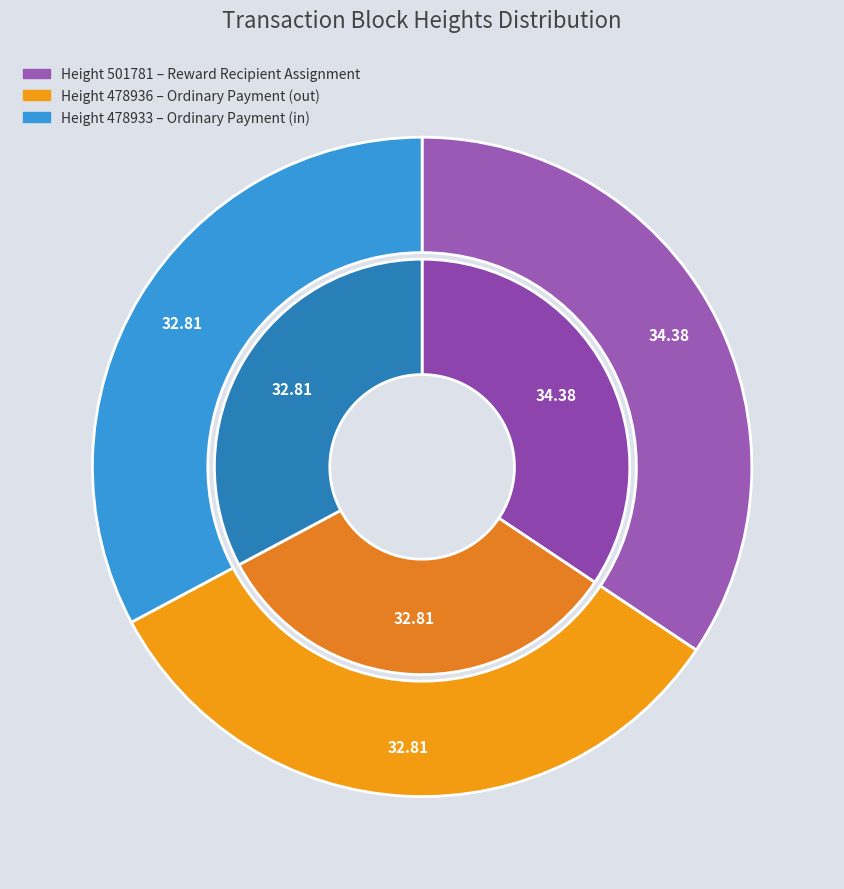

How many slices are in this pie chart?

3